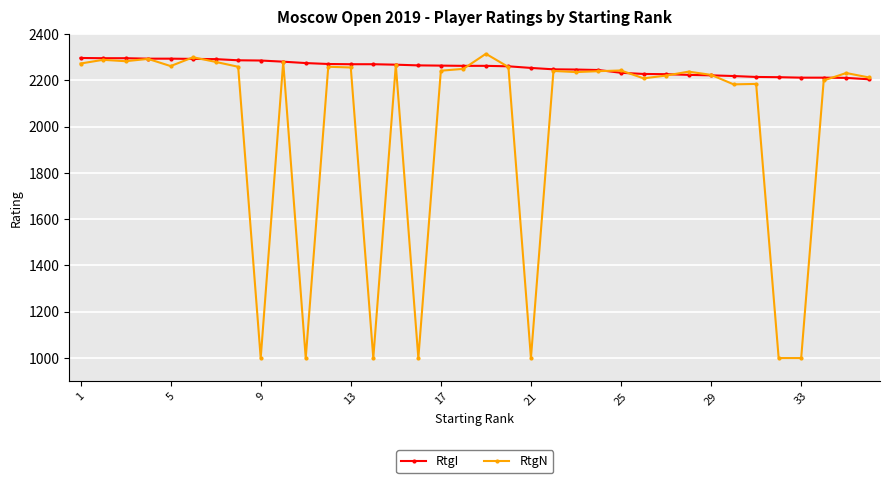

What is the value of the RtgI point at the 31st from the left?

2214